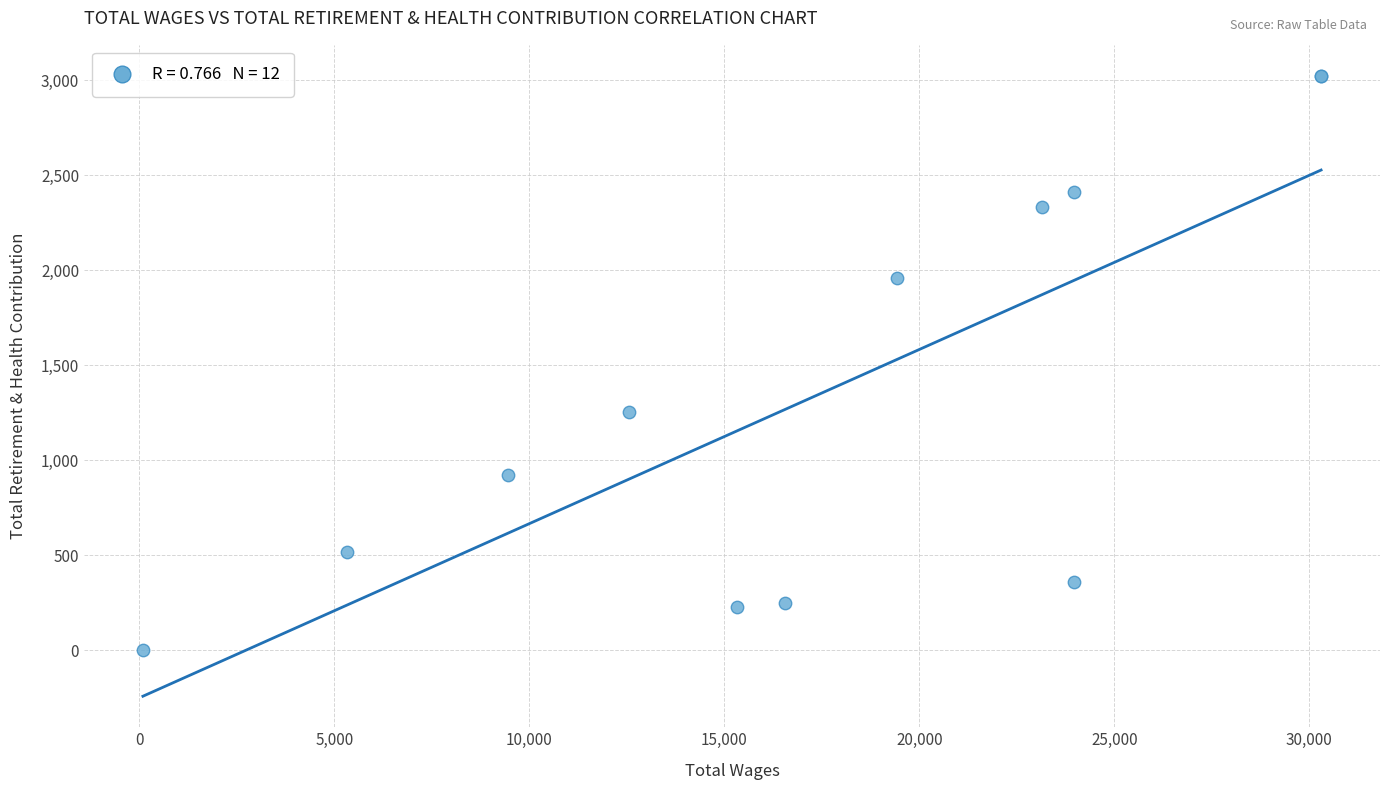

What Y value in the scatter plot is closest to 1511?

1251